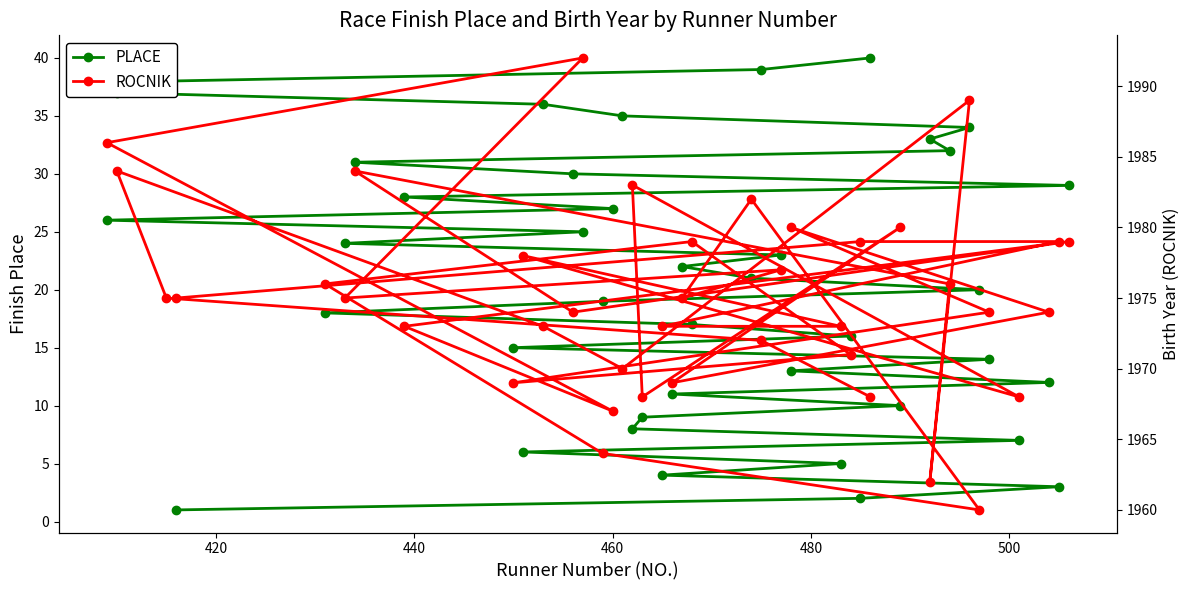

What is the maximum value for PLACE?

40